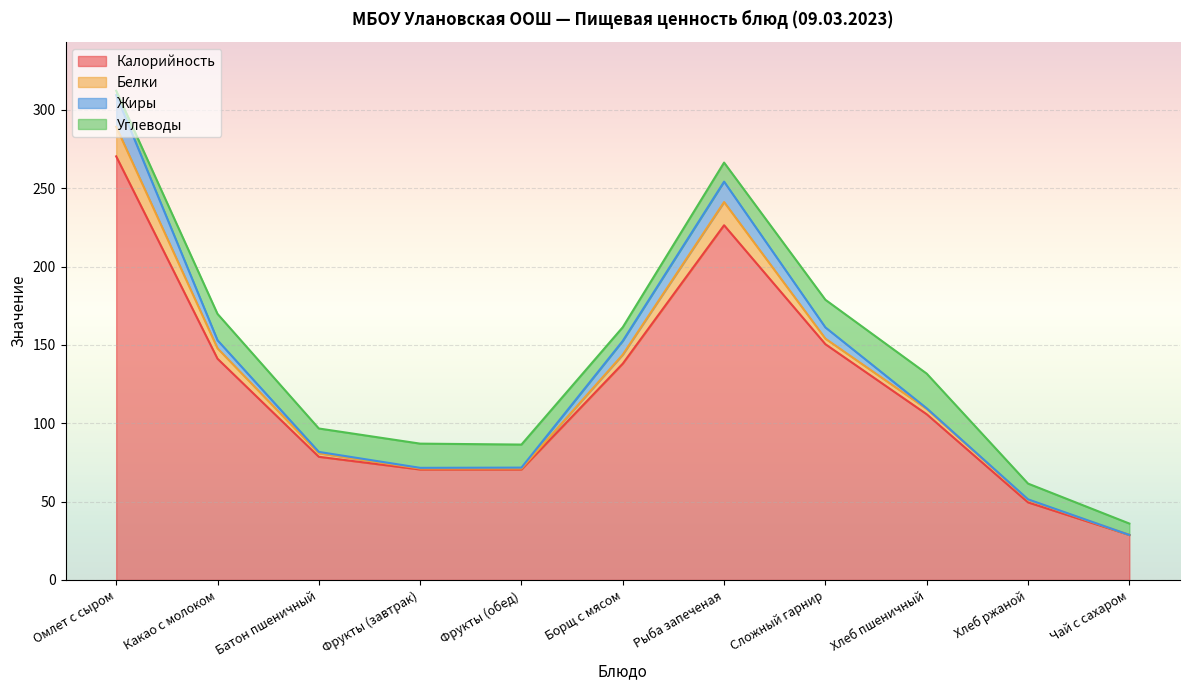

How many categories are shown in the chart?

11